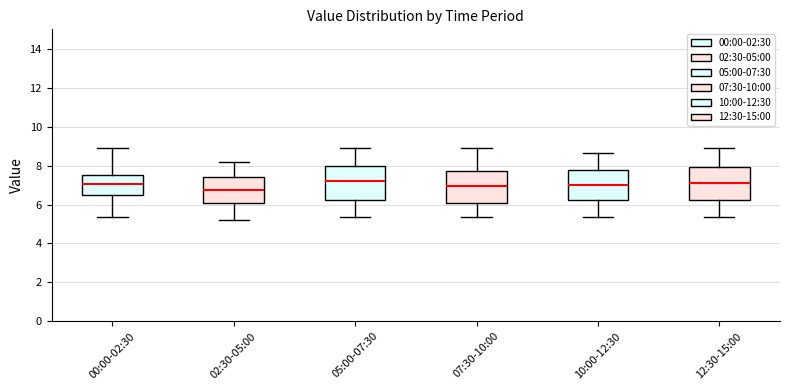

Where is the upper edge of the box for 07:30-10:00 on the y-axis? The values are not printed on the chart, so give them approximately, as read against the axis.

7.8